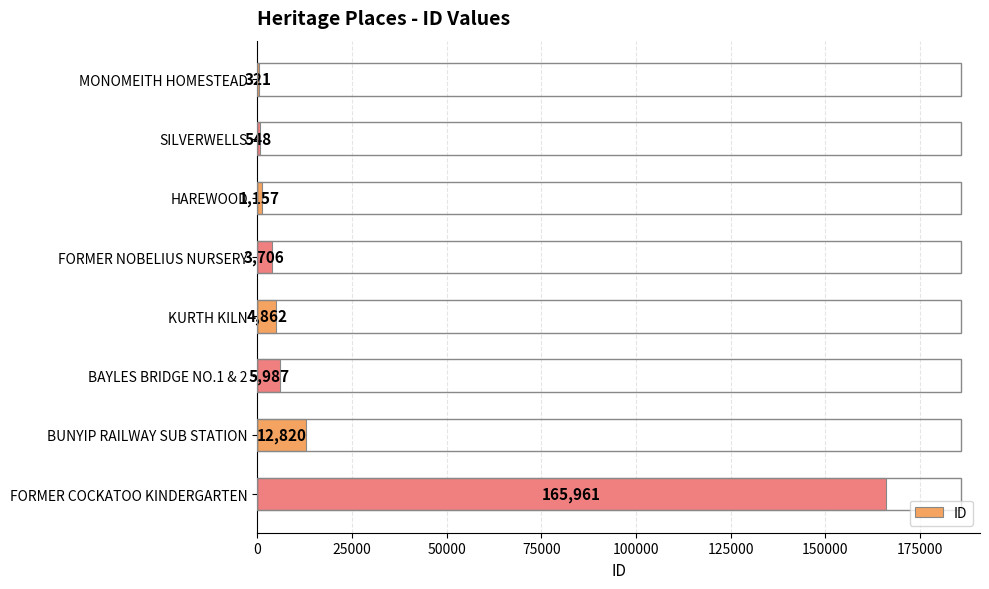

Is it true that the value at FORMER COCKATOO KINDERGARTEN is 54872?

False